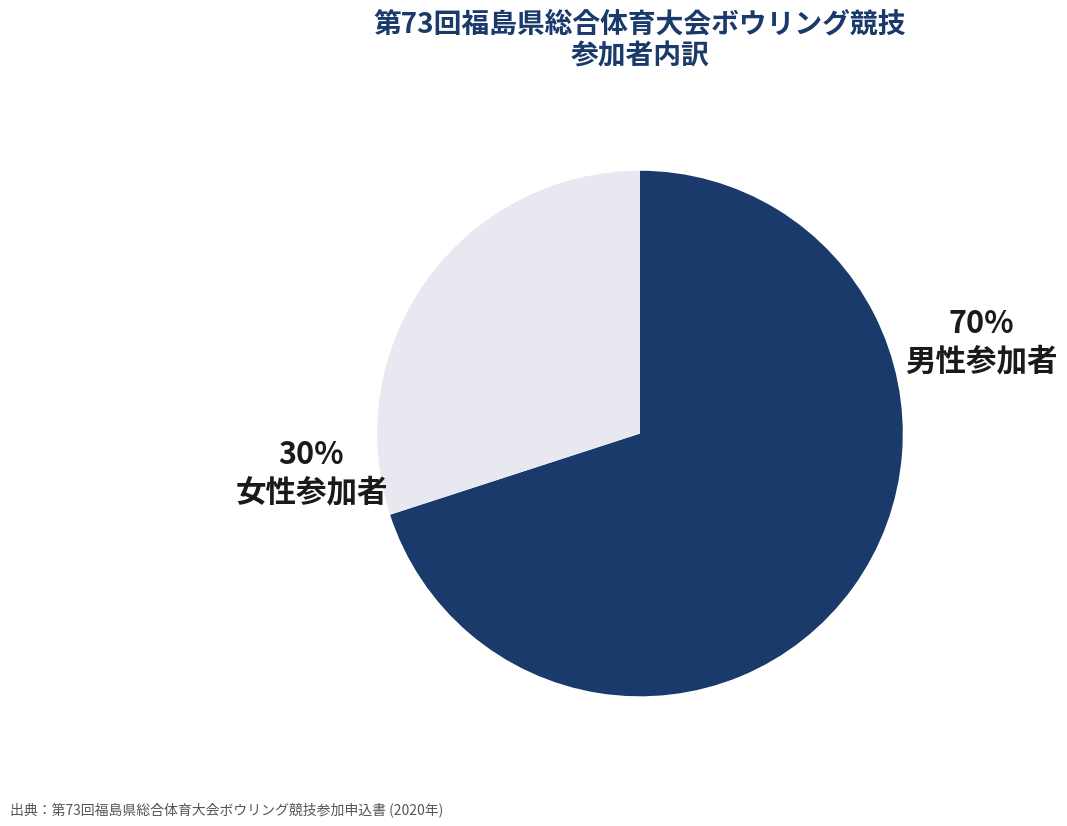

Which slice is the largest?

男性参加者